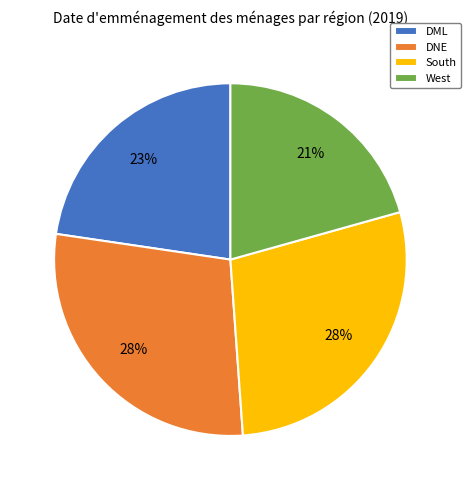

To the nearest percent, what is the combined percentage of South and West?

49%